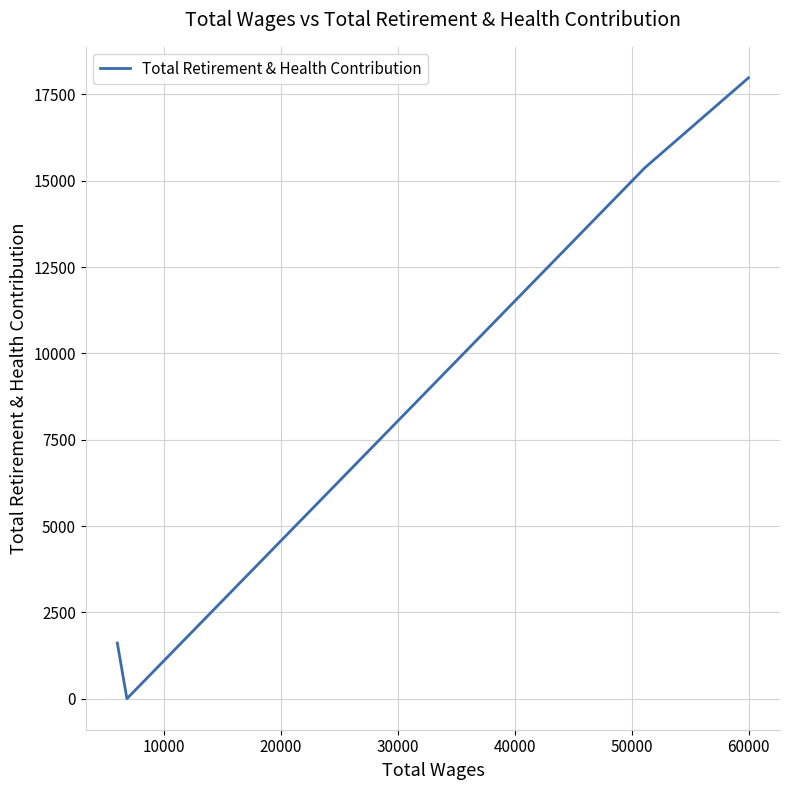

Reading left to right, what are all the values shown in this chart?

1610	0	15381	17979